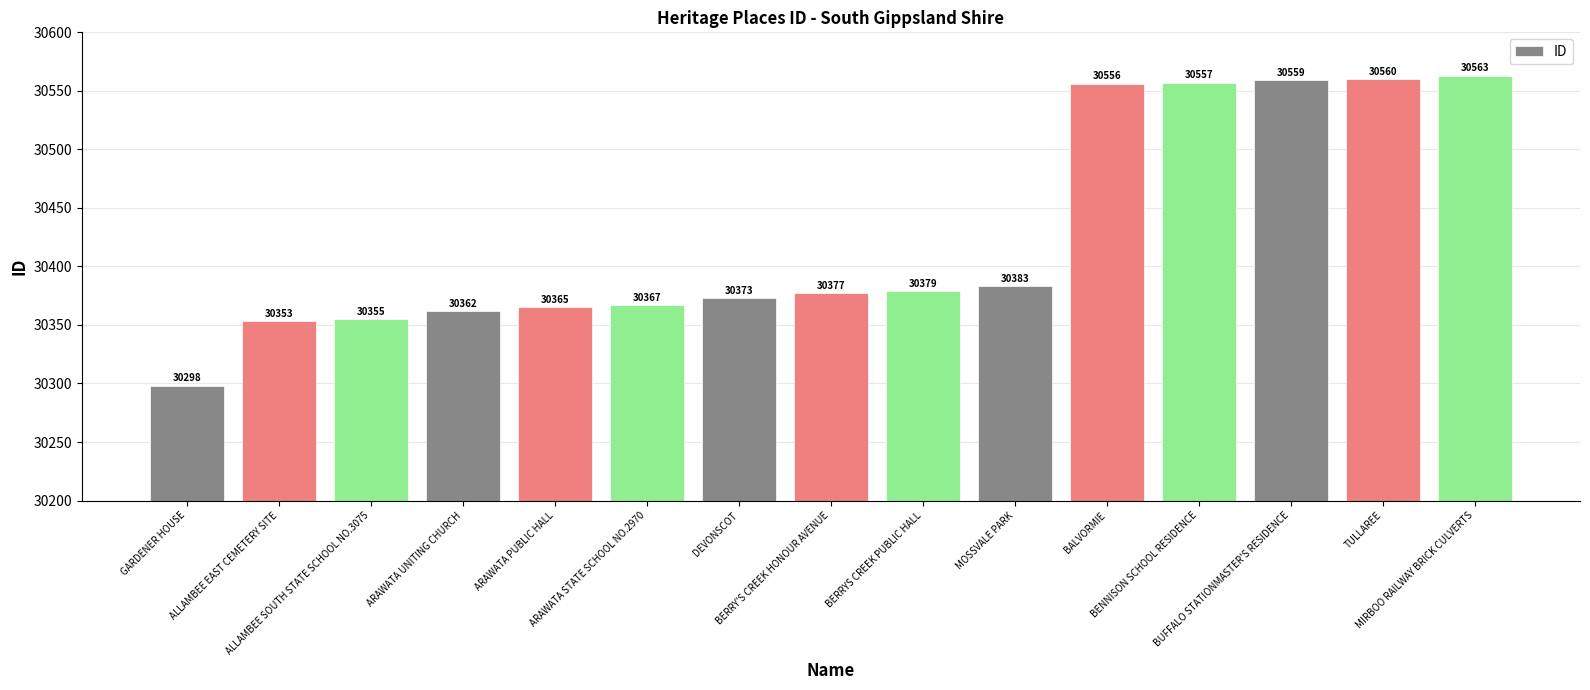

What is the difference between the second highest and minimum values?

262